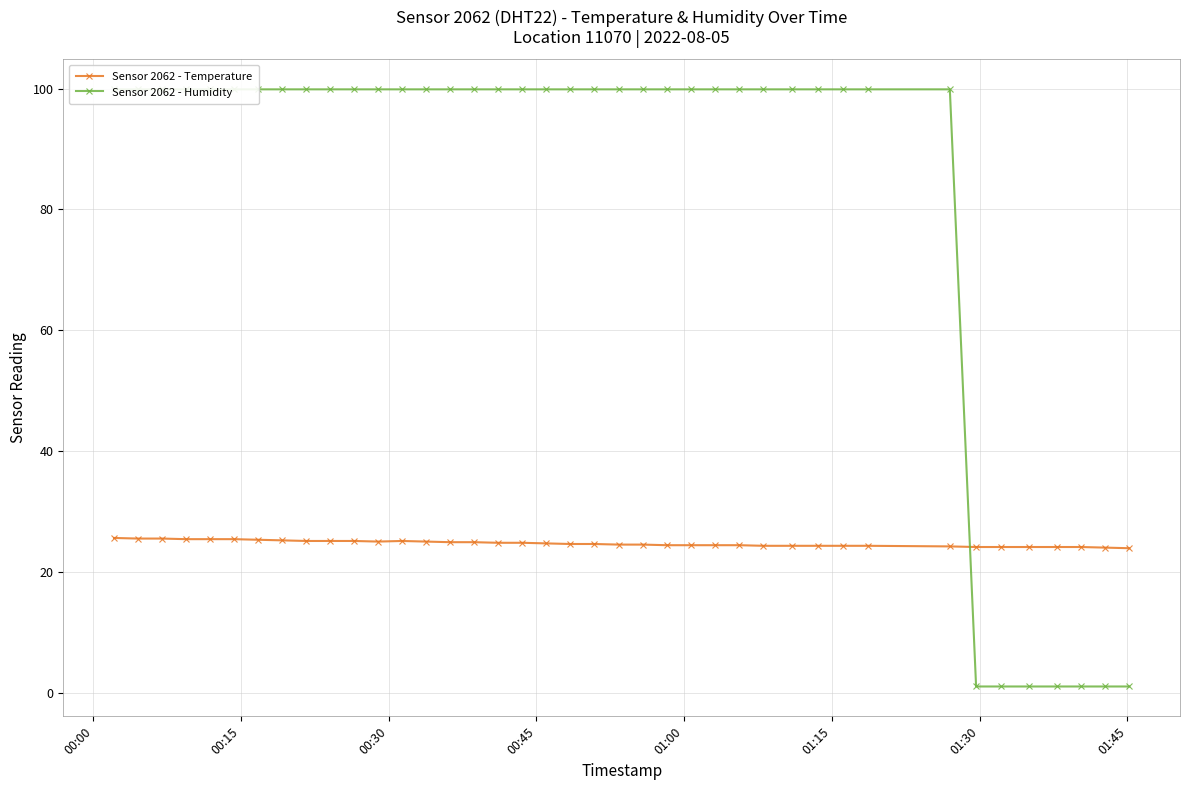

How many times do Sensor 2062 - Temperature and Sensor 2062 - Humidity cross each other?

1